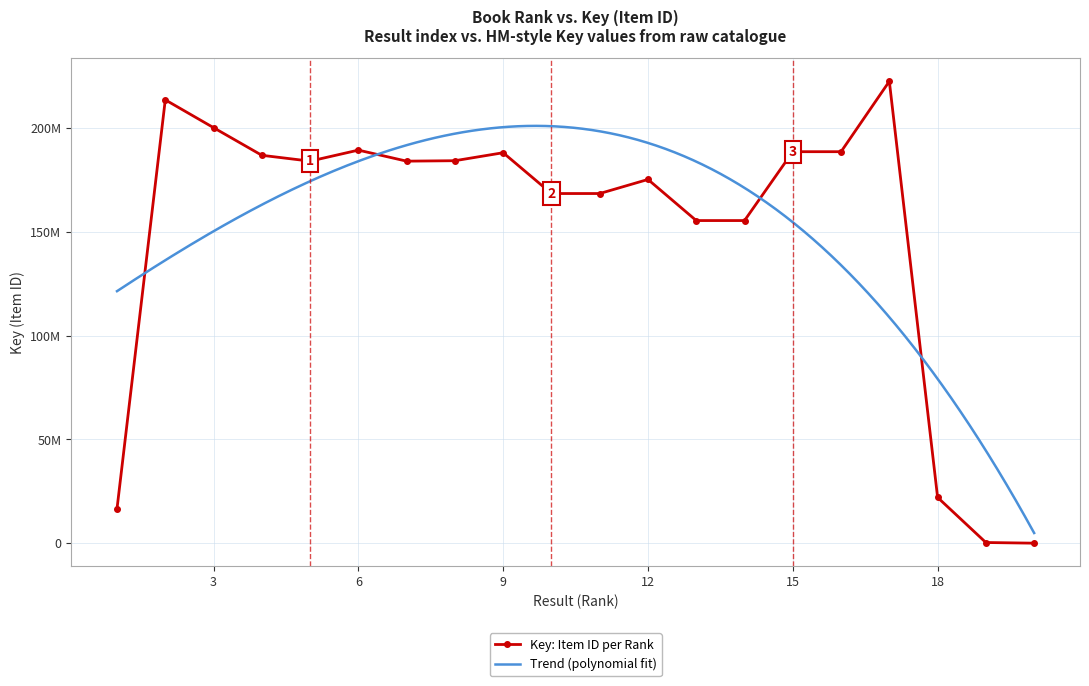

What is the change in value from 1 to 7?

+167370684